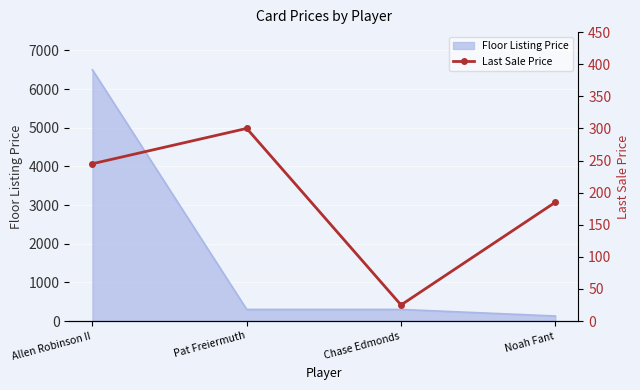

The value of Floor Listing Price at Allen Robinson II is 1428.8. True or false?

False